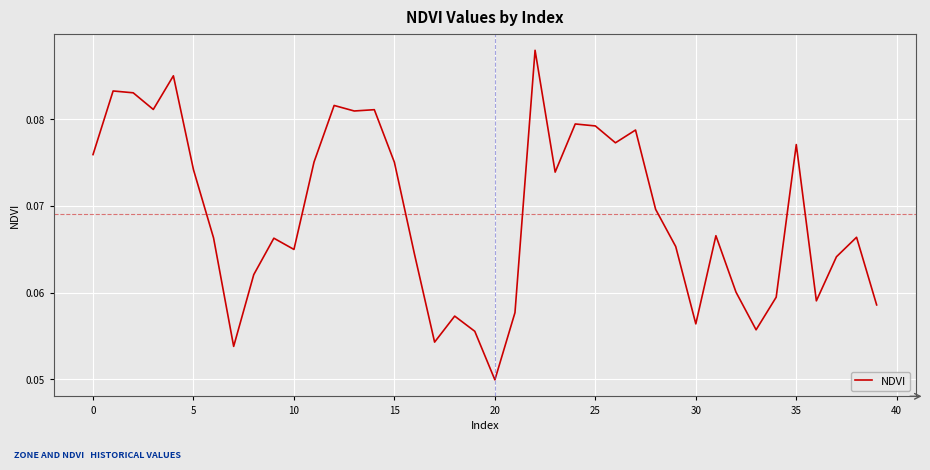

How many interior local valleys (lower than both neighbors) does the data have?

11